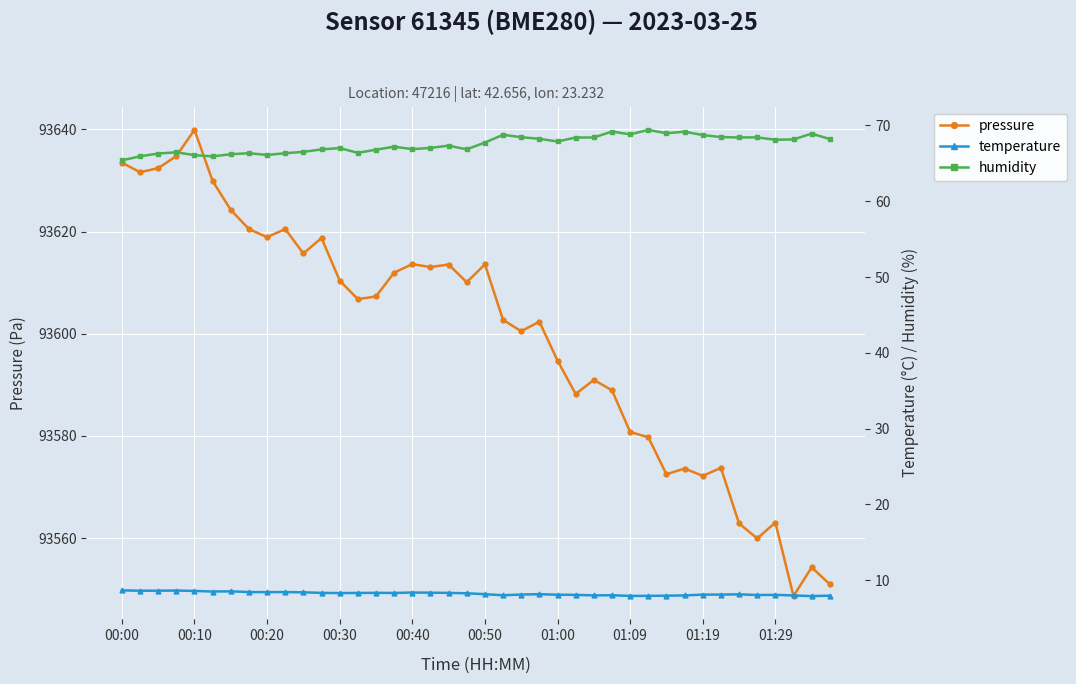

True or false: temperature and humidity cross at least once.

False